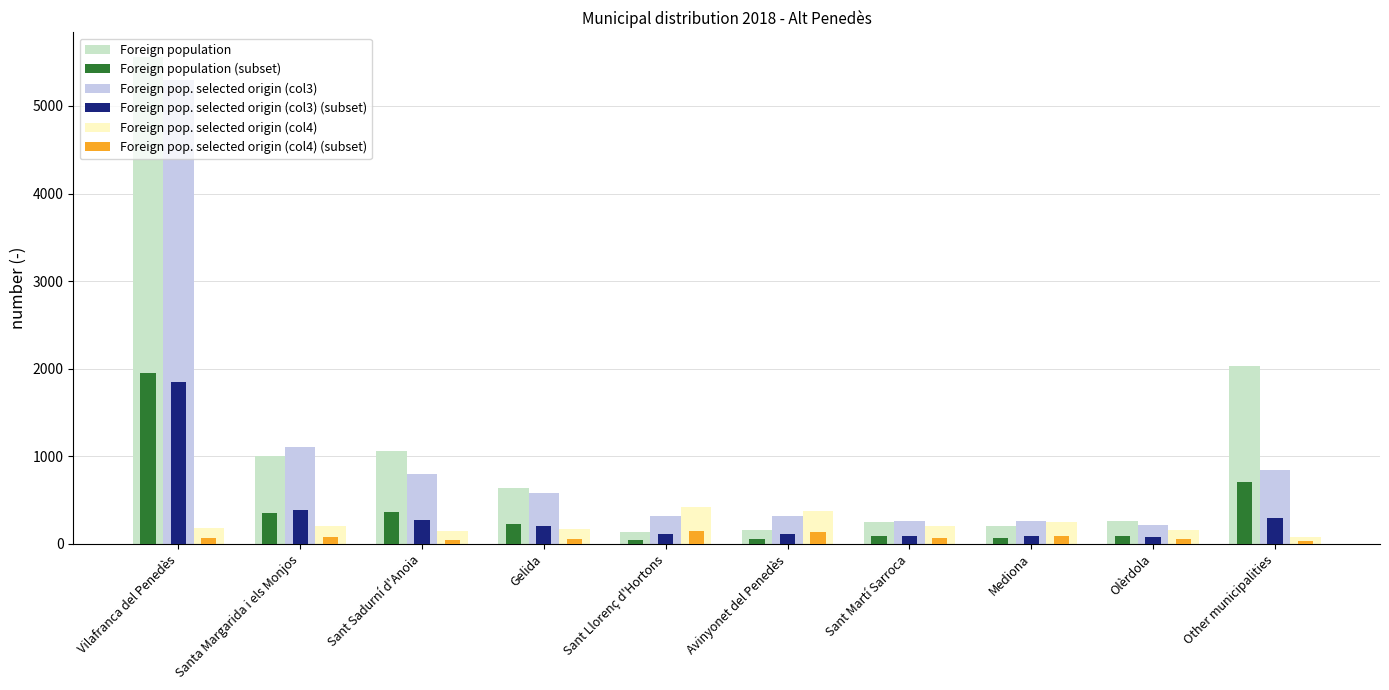

At which label does Foreign pop. selected origin (col4) (subset) first exceed 69?

Santa Margarida i els Monjos